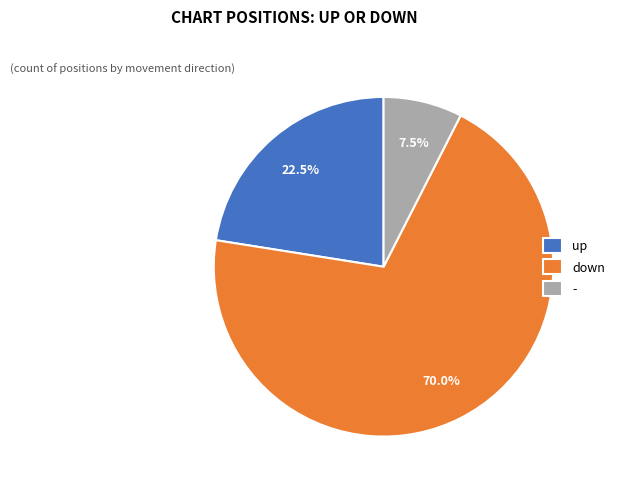

True or false: down accounts for 77% of the total.

False